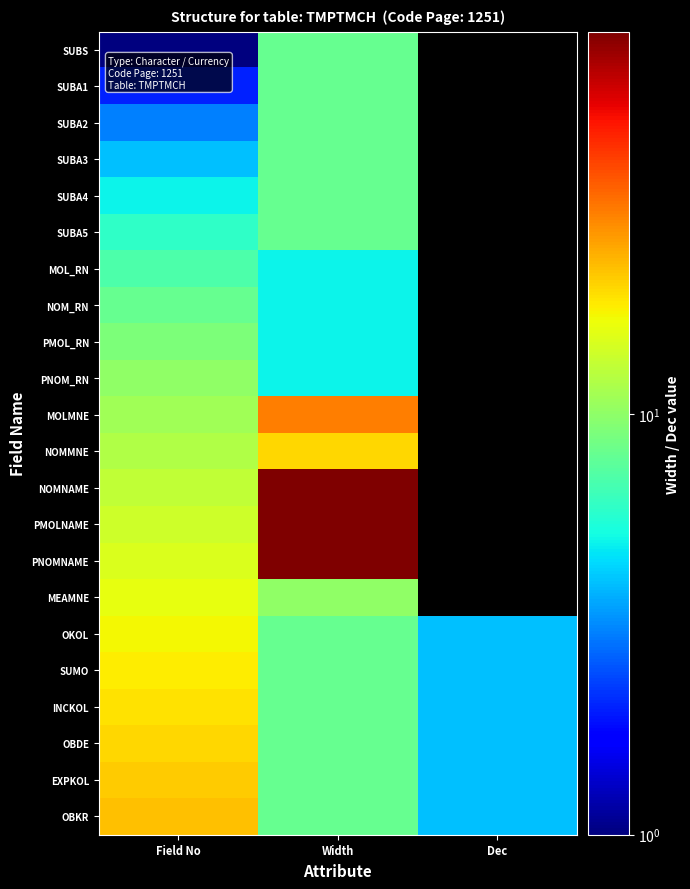

At which category is the sum across all series the highest?

Width